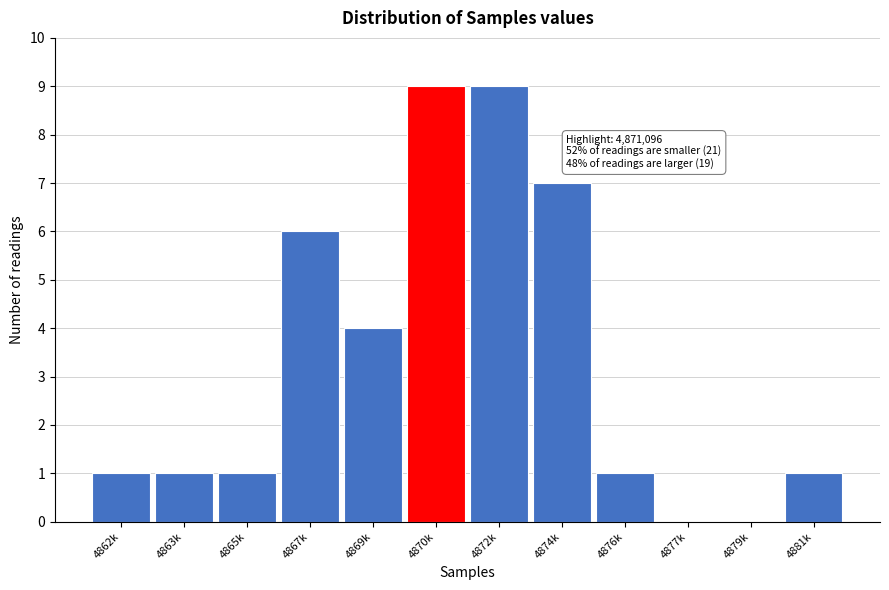

Reading left to right, extract all data points from this chart.

4862k=1	4863k=1	4865k=1	4867k=6	4869k=4	4870k=9	4872k=9	4874k=7	4876k=1	4877k=0	4879k=0	4881k=1